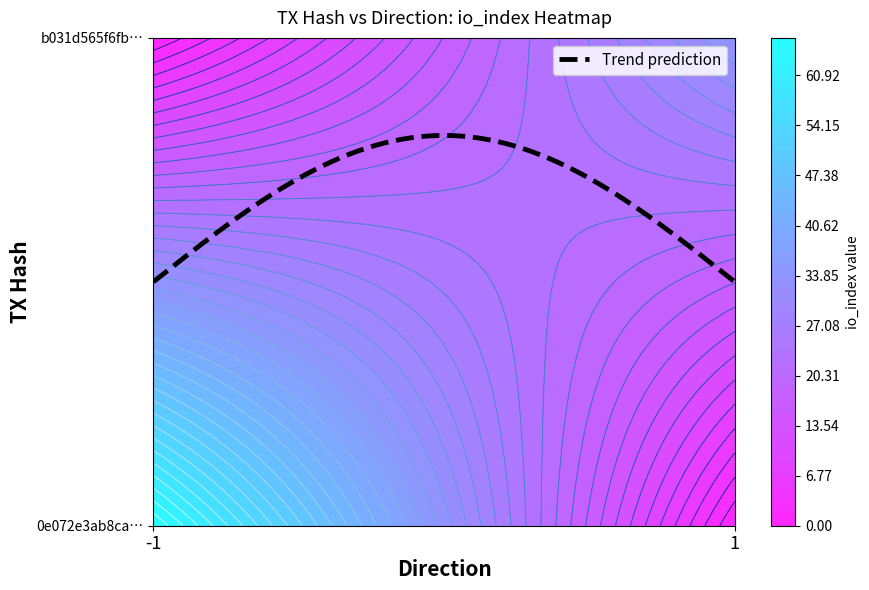

The b031d565f6fba9fded6bd7b253d9803fdb46dea series shows 15 at io_index. True or false?

False